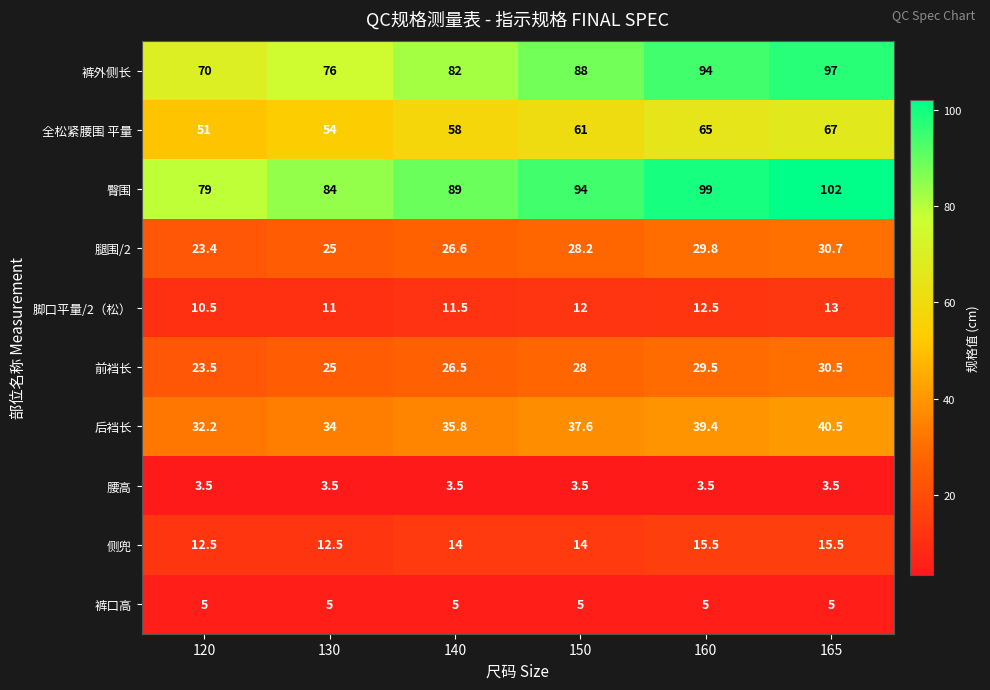

List the series in order of their peak value, highest first.

臀围, 裤外侧长, 全松紧腰围 平量, 后裆长, 腿围/2, 前裆长, 侧兜, 脚口平量/2（松）, 裤口高, 腰高